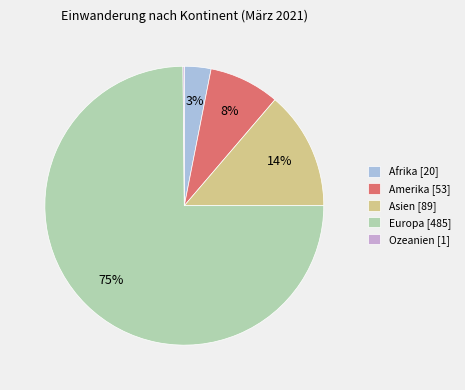

To the nearest percent, what portion does Asien represent?

14%